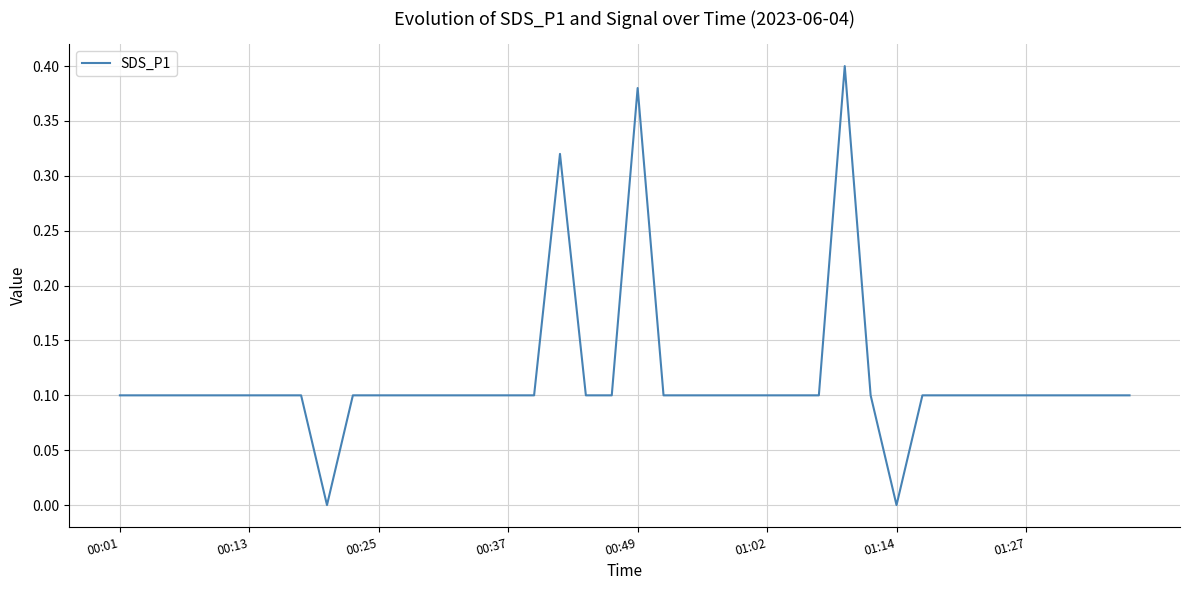

Count the number of data series in this chart.

1